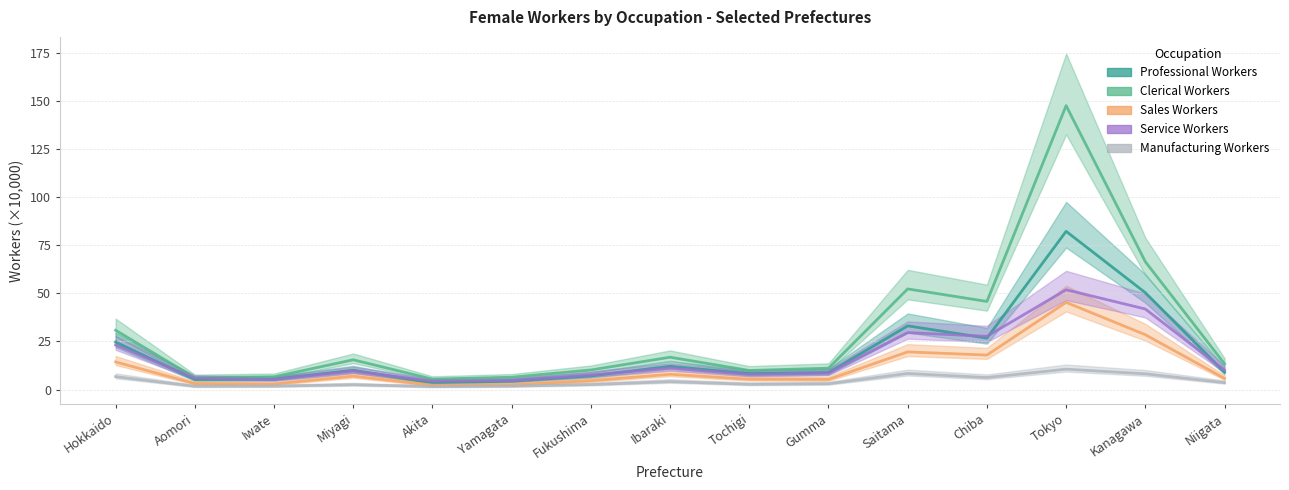

What is the value of the Clerical Workers point at the 9th from the left?

9.9